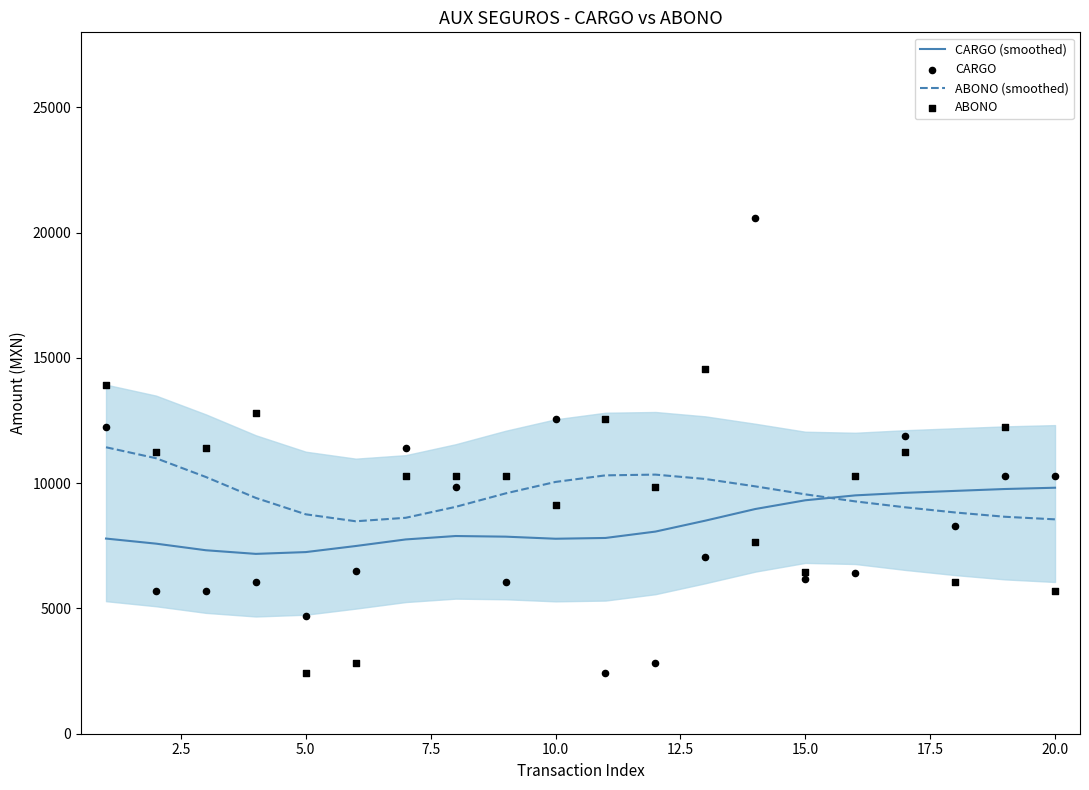

What is the lowest value of the ABONO (smoothed) series?

8481.2